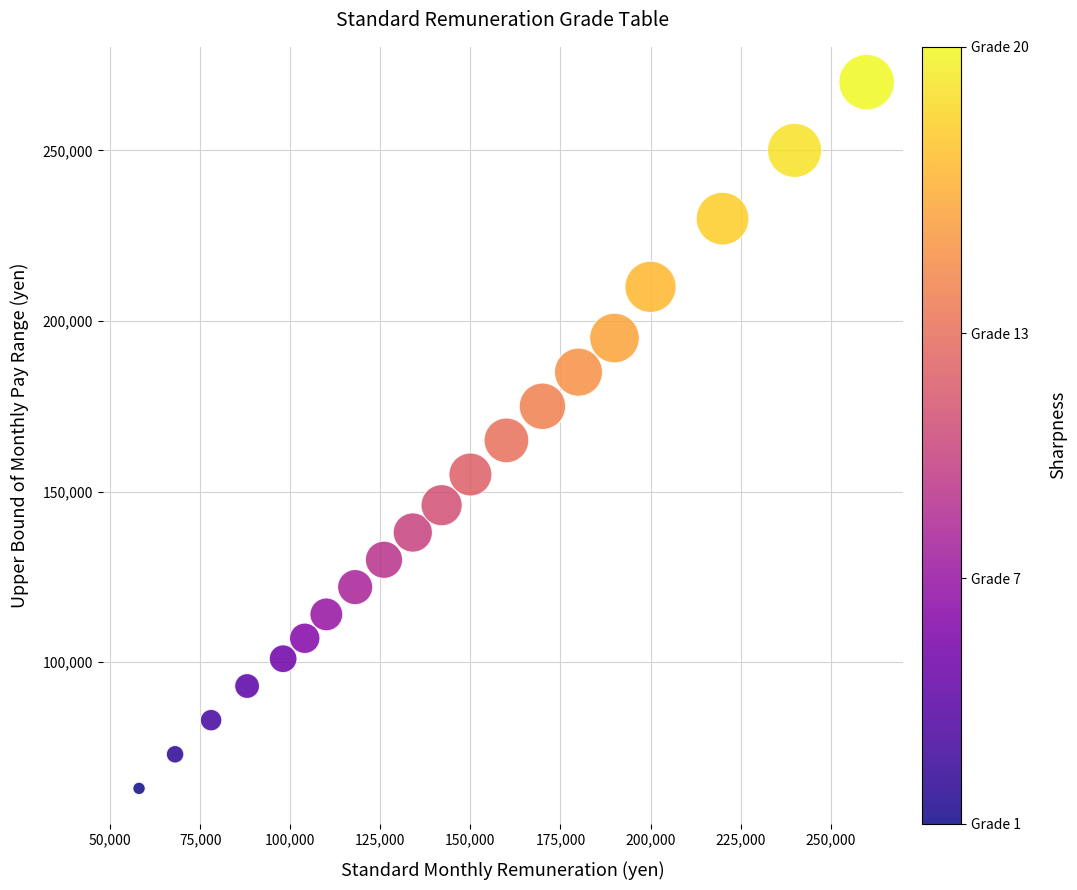

What is the range of Y values (max minus min)?

207000